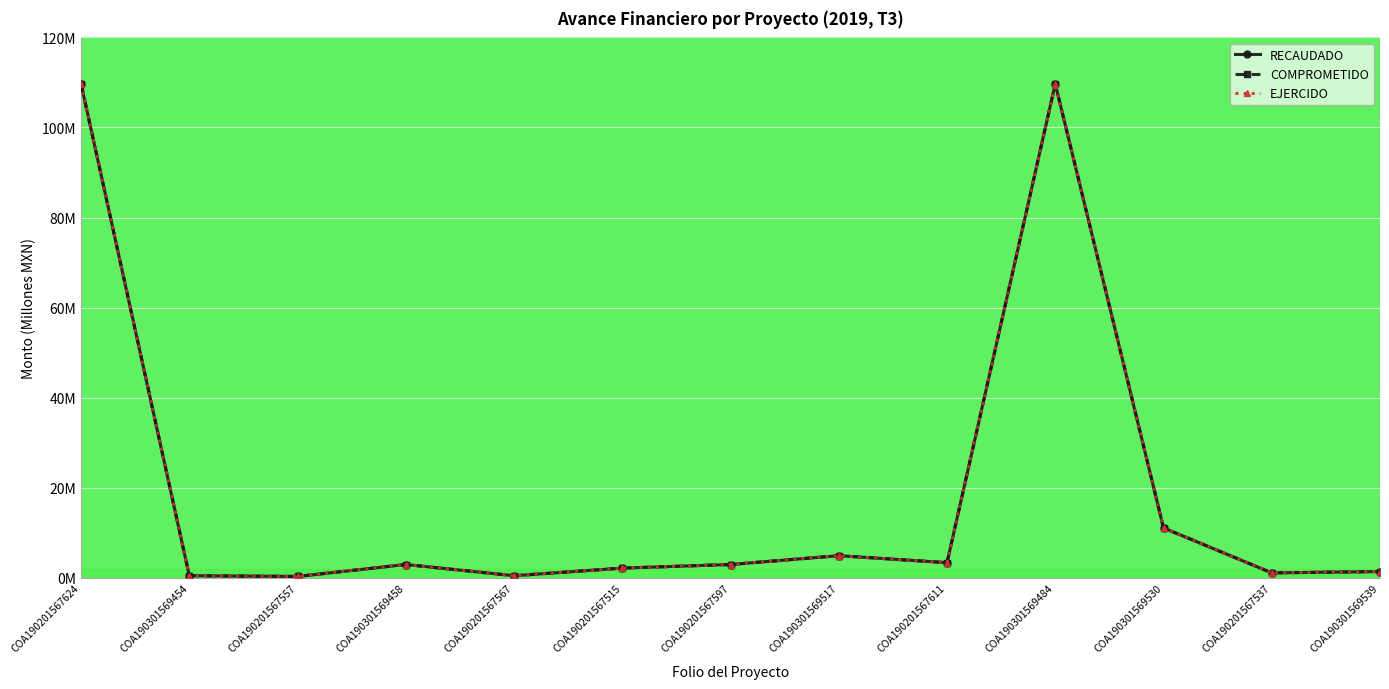

Count the number of categories in the chart.

13